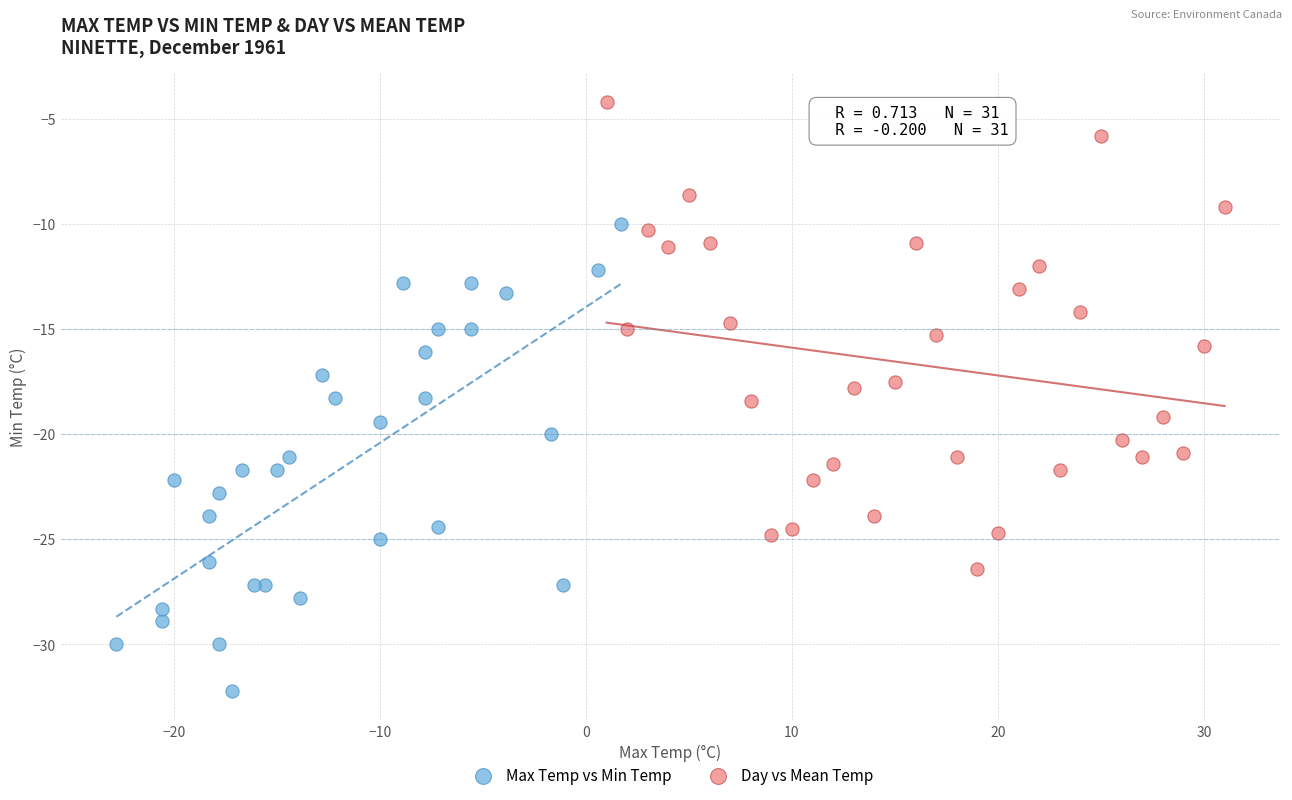

Which series contains the highest Y value?

Day vs Mean Temp